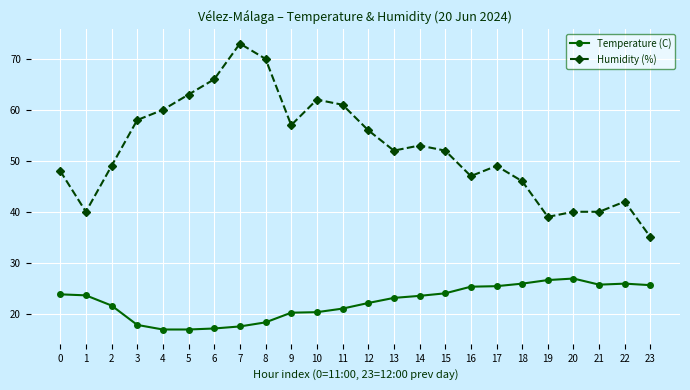

How many data points does each series have?

24